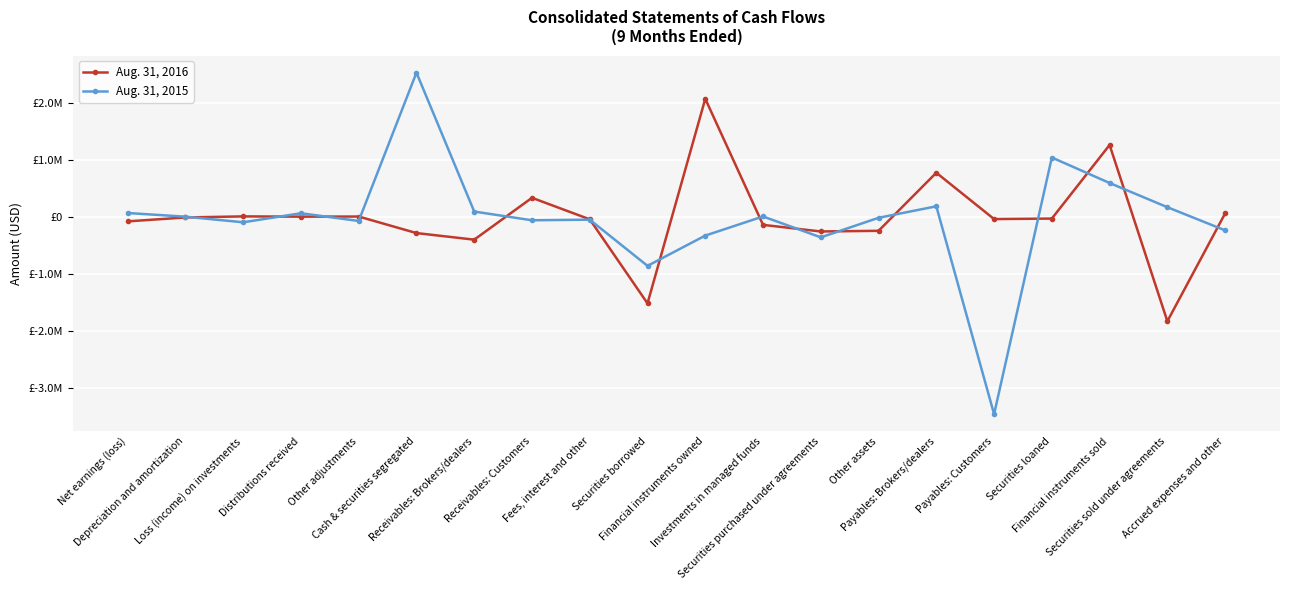

At which category does Aug. 31, 2015 reach its first local peak?

Distributions received